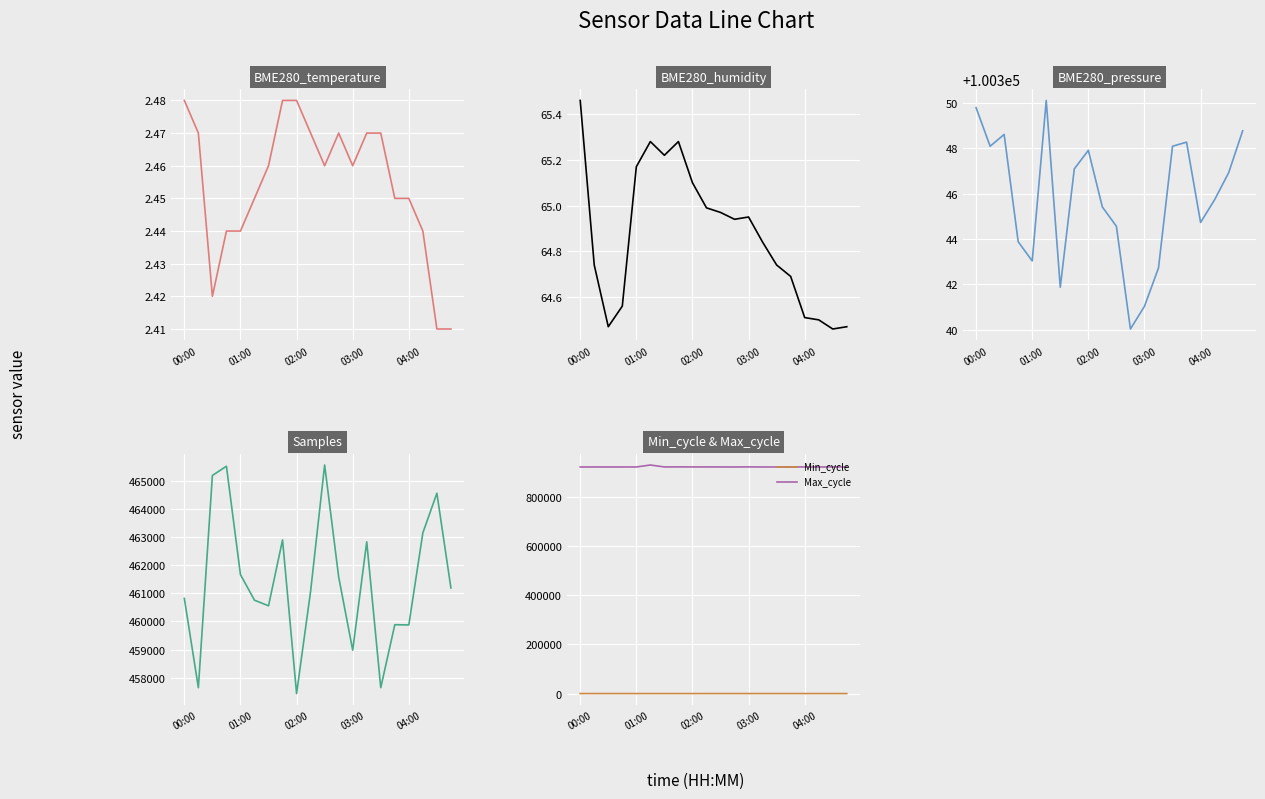

In Samples, how many points are lower than both neighbors (excluding endpoints)?

6